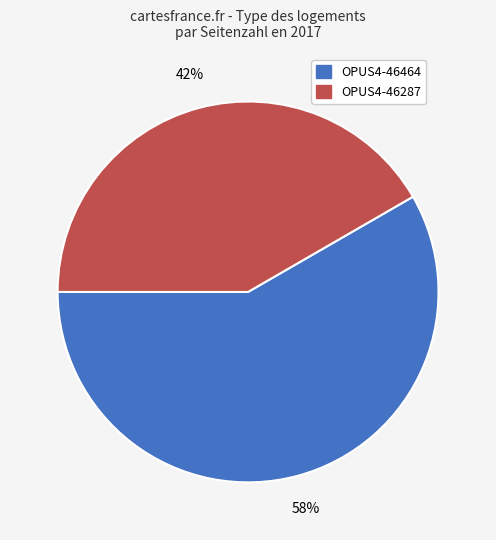

Rank the categories by value from highest to lowest.

OPUS4-46464, OPUS4-46287